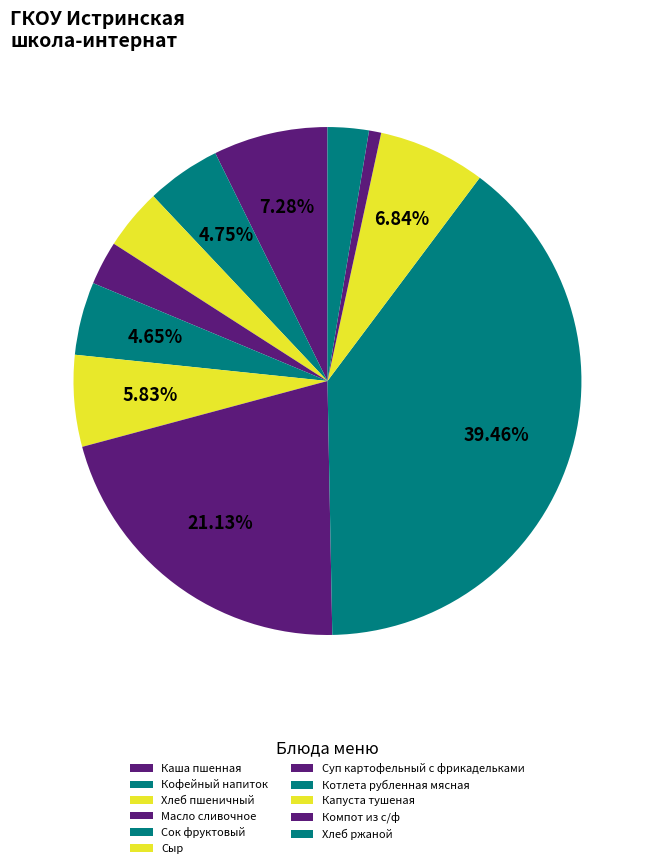

Do Кофейный напиток and Капуста тушеная together represent more than half of the pie?

No